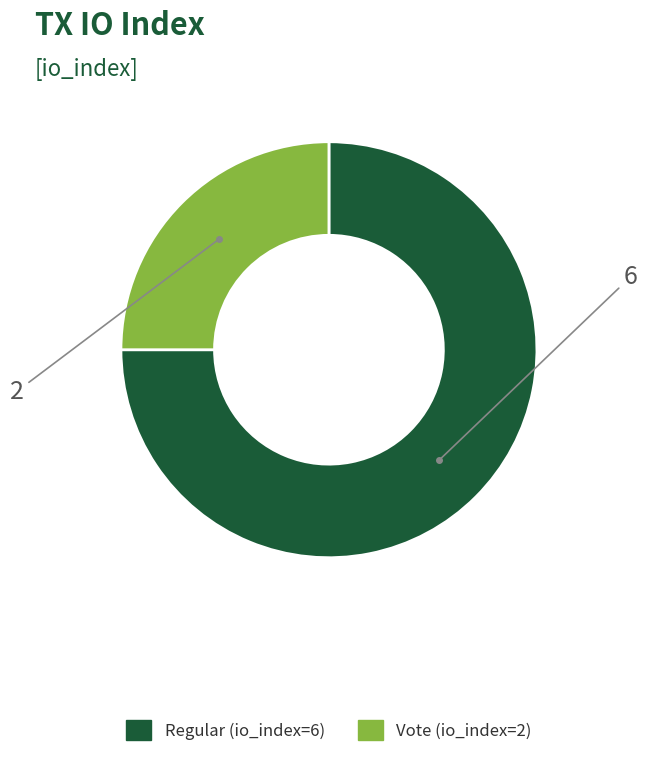

Is the sum of Vote (io_index=2) and Regular (io_index=6) greater than half?

Yes